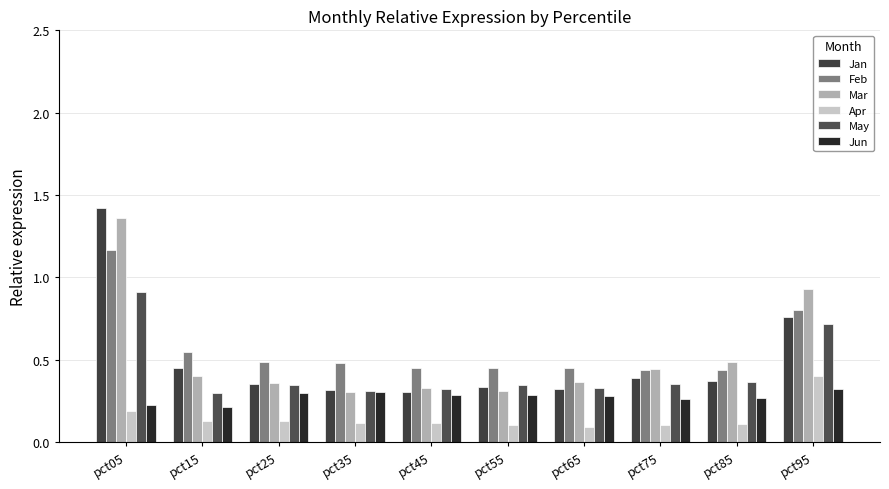

Which series has the largest total across all categories?

Feb